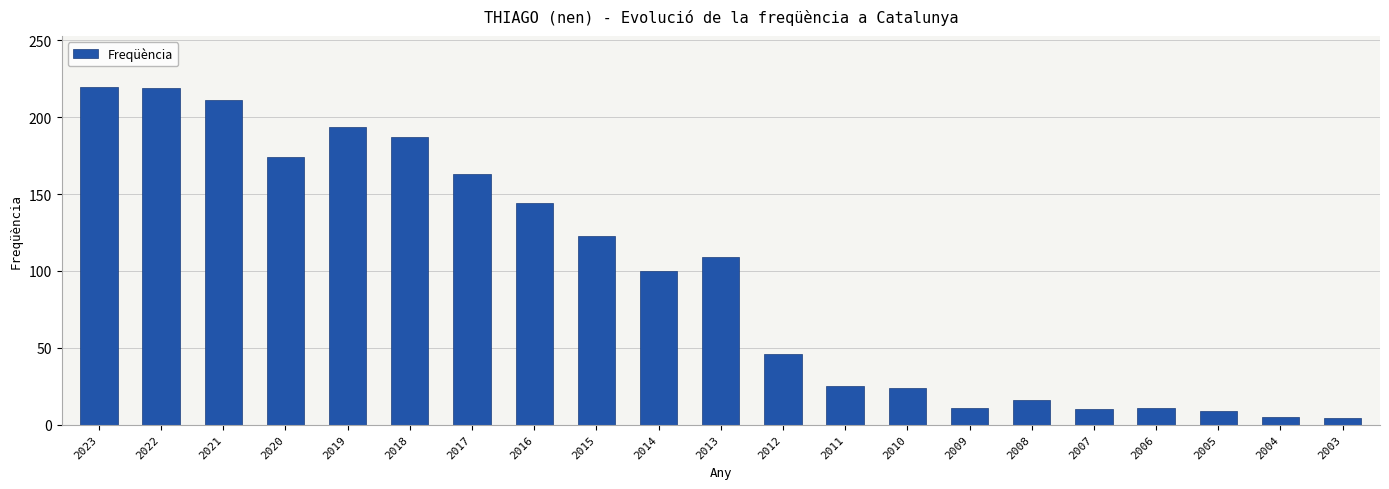

What is the minimum value shown in the chart?

4